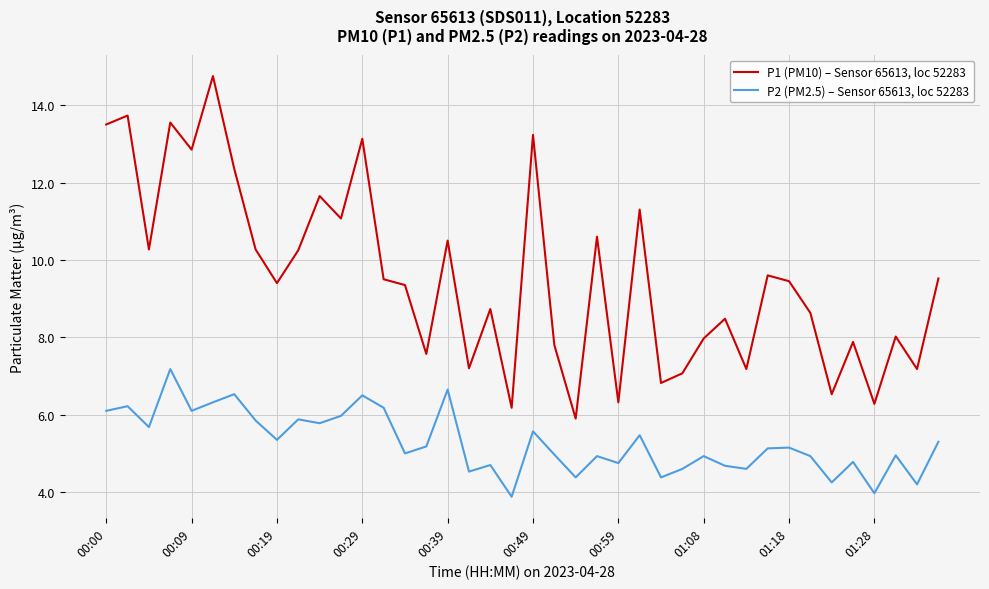

What is the minimum value for P2 (PM2.5) – Sensor 65613, loc 52283?

3.9